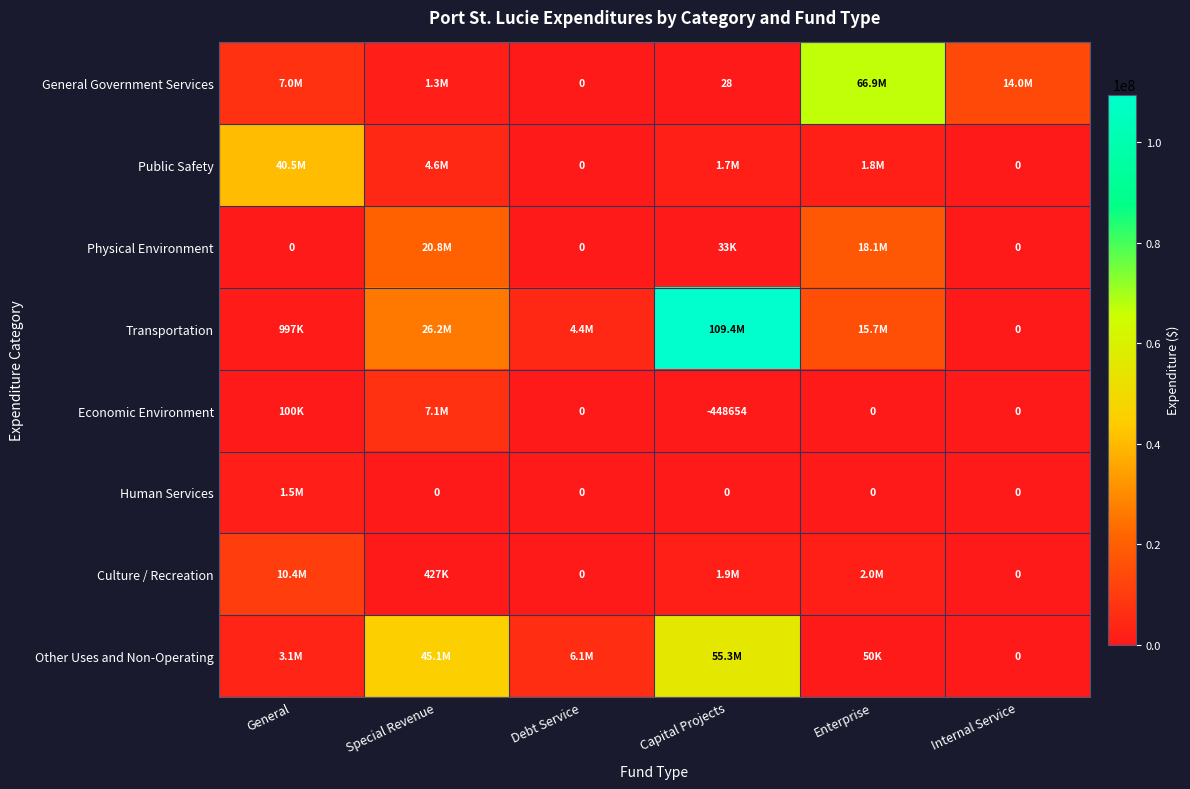

What is the highest value of the Physical Environment series?

20792134